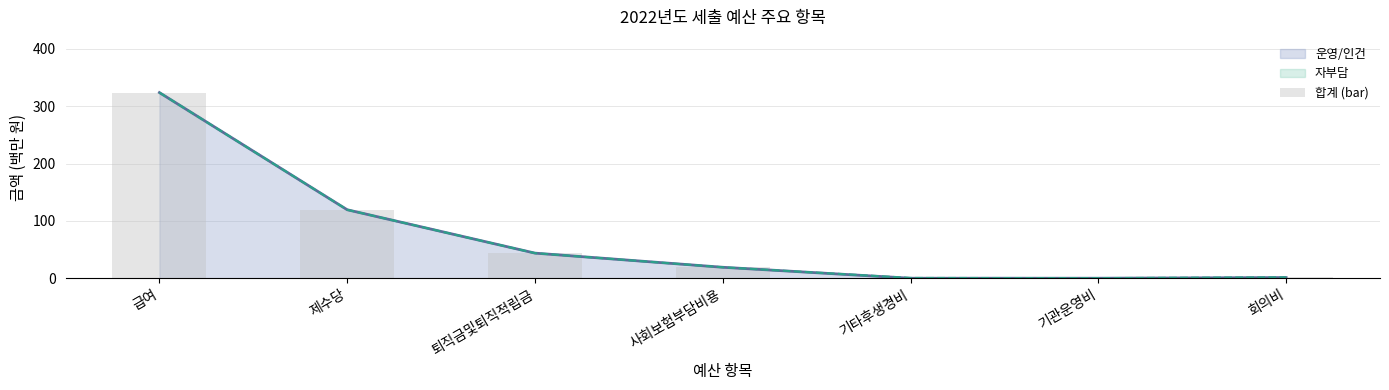

What is the smallest value displayed?

0.2